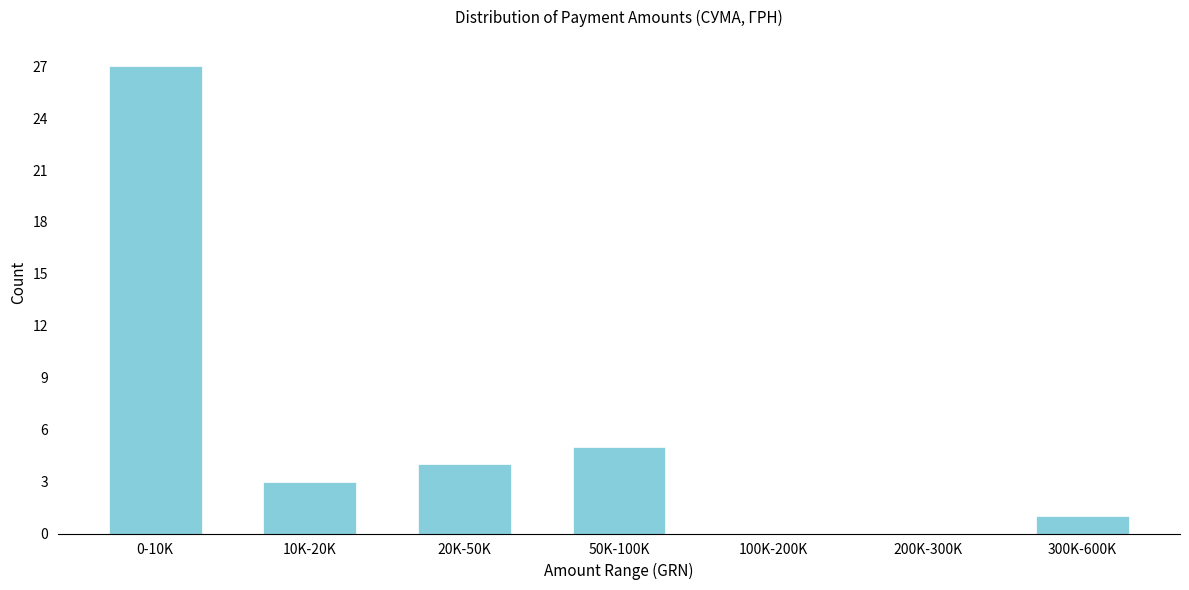

Reading left to right, list all the values displayed in this chart.

0-10K=27	10K-20K=3	20K-50K=4	50K-100K=5	100K-200K=0	200K-300K=0	300K-600K=1